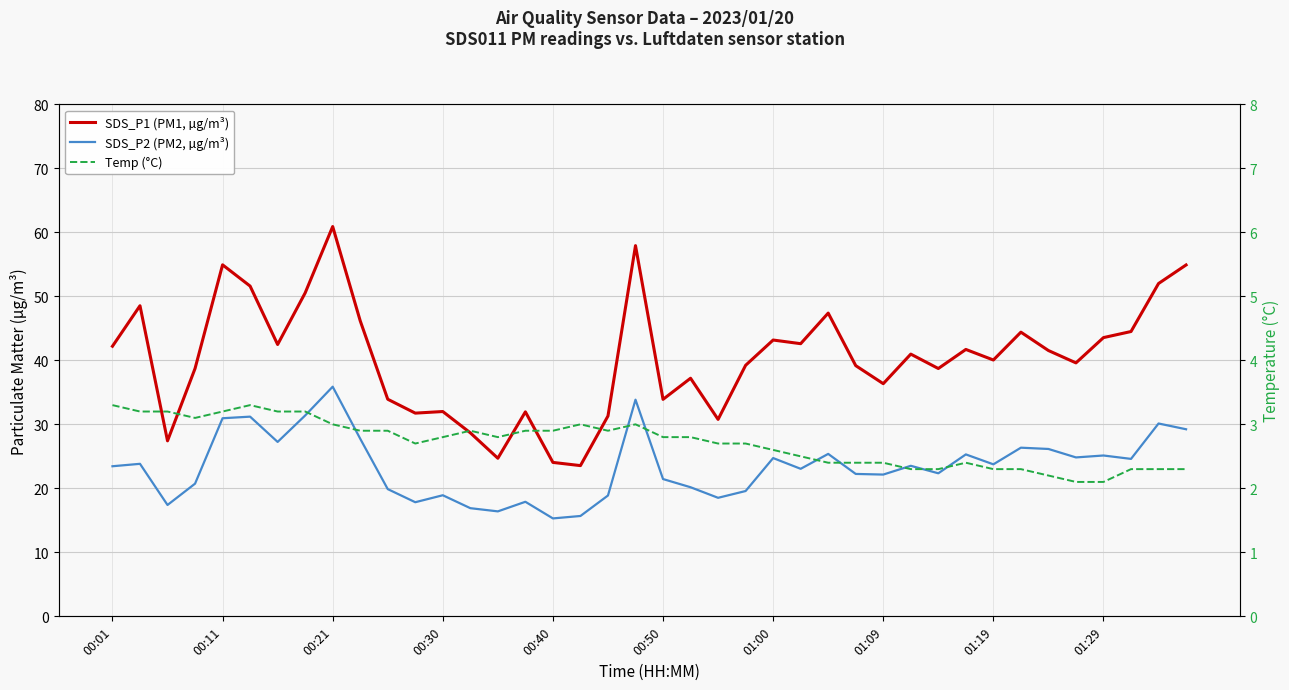

In SDS_P2 (PM2, µg/m³), how many points are lower than both neighbors (excluding endpoints)?

12